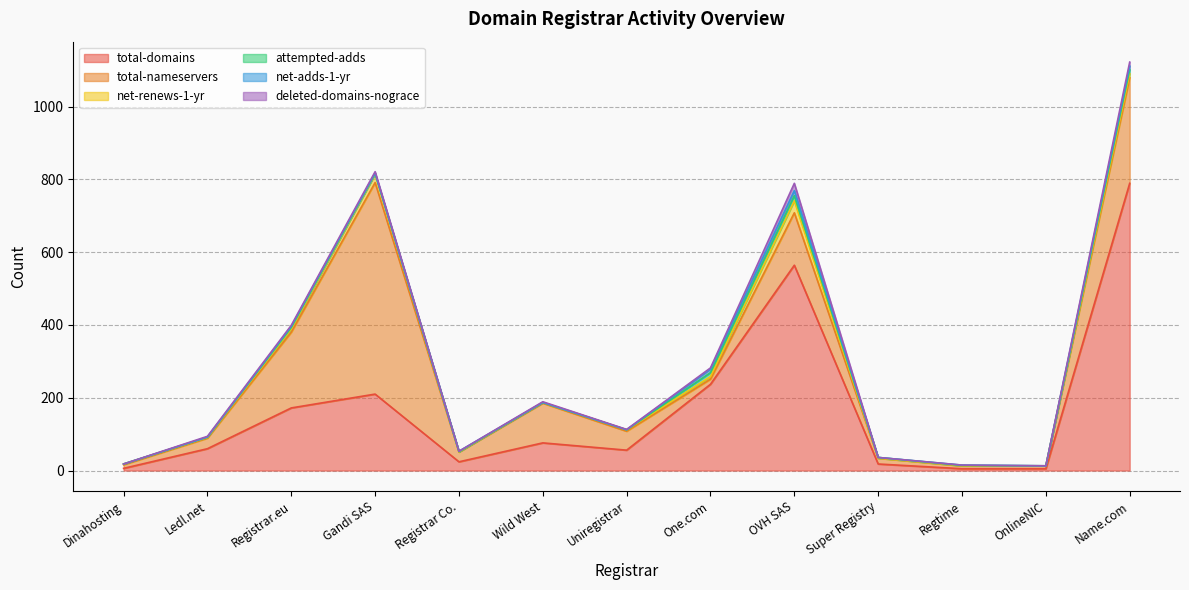

What is the label of the 7th point from the right?

Uniregistrar